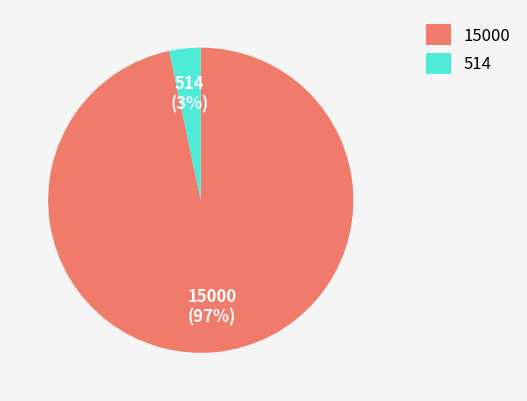

To the nearest percent, what percentage of the pie is 514?

3%